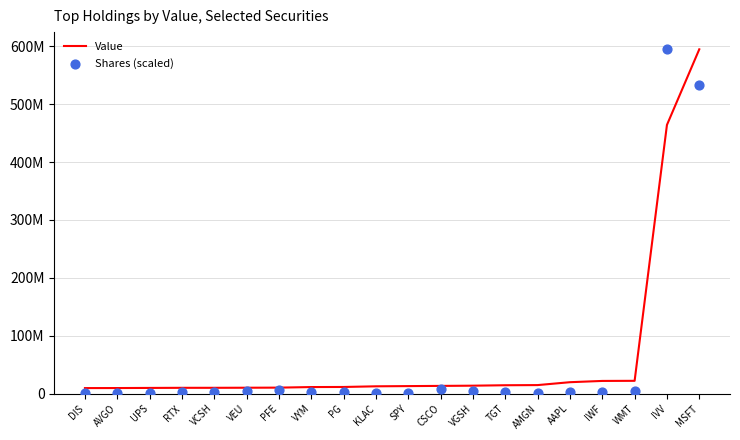

Which series reaches the minimum Y coordinate?

Shares (scaled)